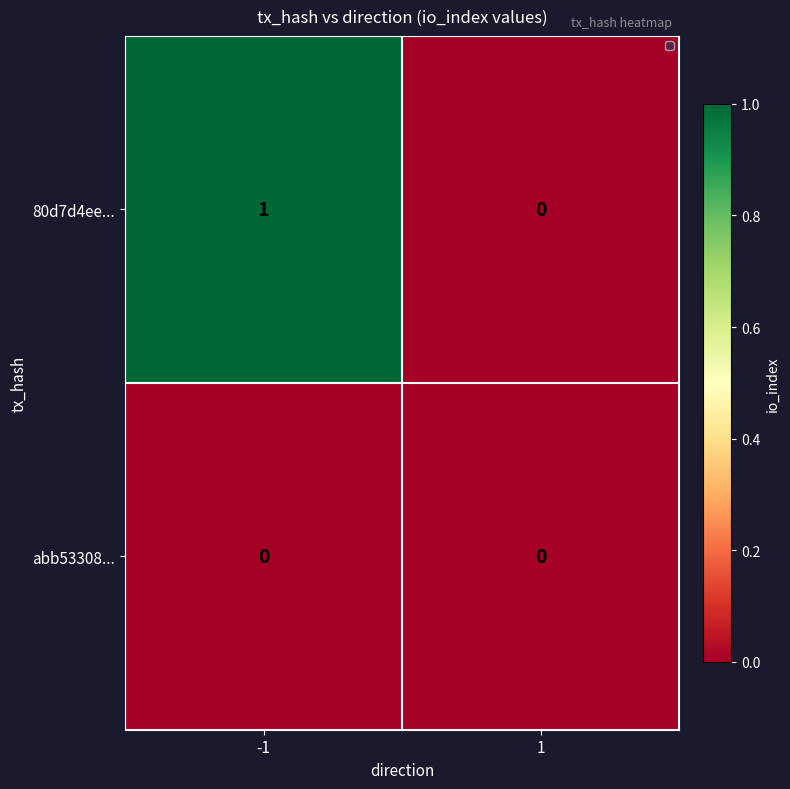

True or false: 80d7d4ee... has a value of 1 at -1.

True